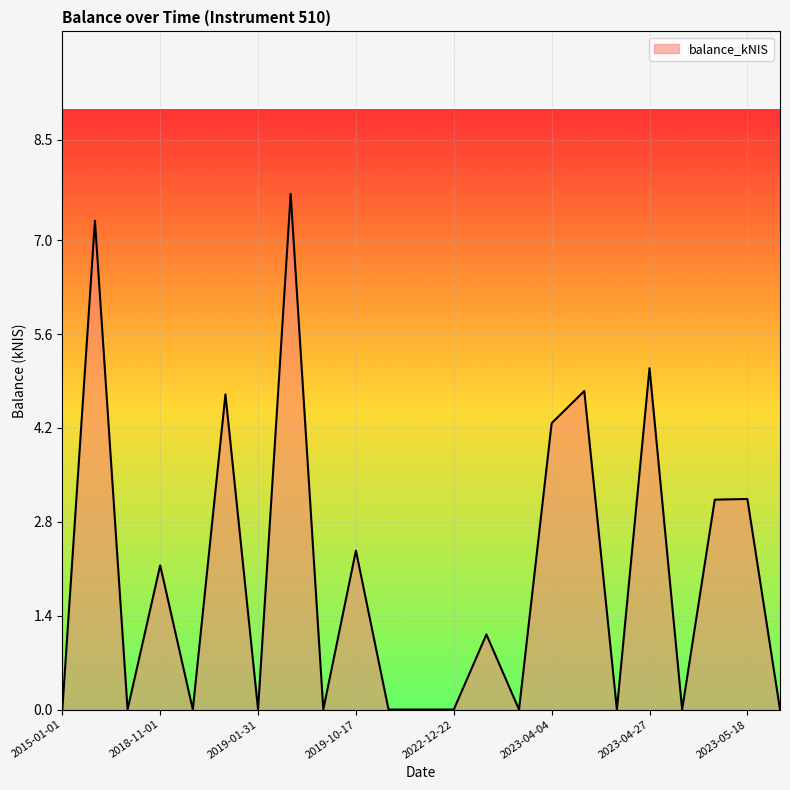

What is the maximum value shown in the chart?

7.7